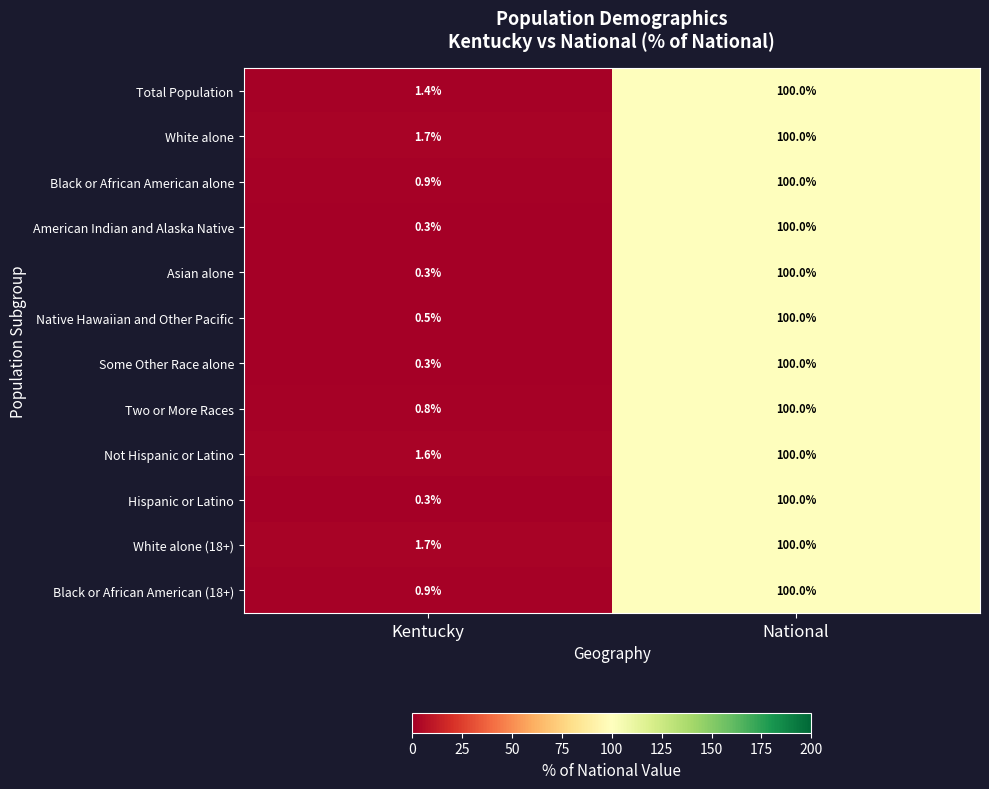

Reading left to right, transcribe all the data shown in this chart.

Total Population: 1.4	100.0
White alone: 1.7	100.0
Black or African American alone: 0.9	100.0
American Indian and Alaska Native: 0.3	100.0
Asian alone: 0.3	100.0
Native Hawaiian and Other Pacific: 0.5	100.0
Some Other Race alone: 0.3	100.0
Two or More Races: 0.8	100.0
Not Hispanic or Latino: 1.6	100.0
Hispanic or Latino: 0.3	100.0
White alone (18+): 1.7	100.0
Black or African American (18+): 0.9	100.0